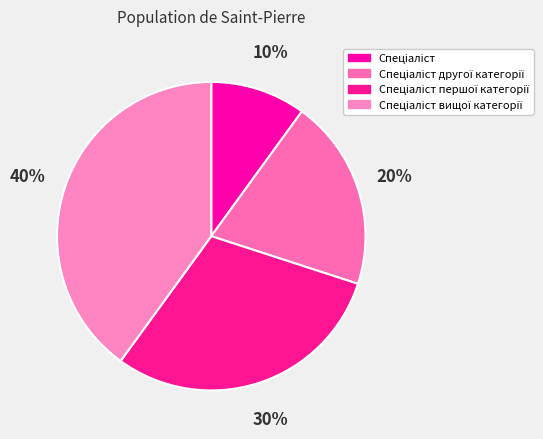

To the nearest percent, what percentage of the pie is Спеціаліст вищої категорії?

40%